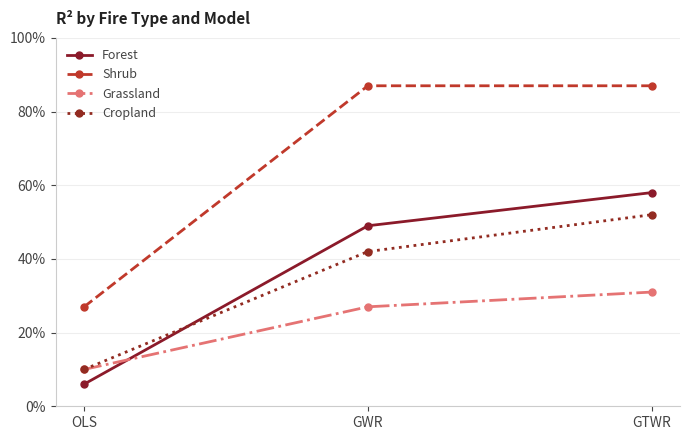

Is this an area chart (filled region under the line)?

No